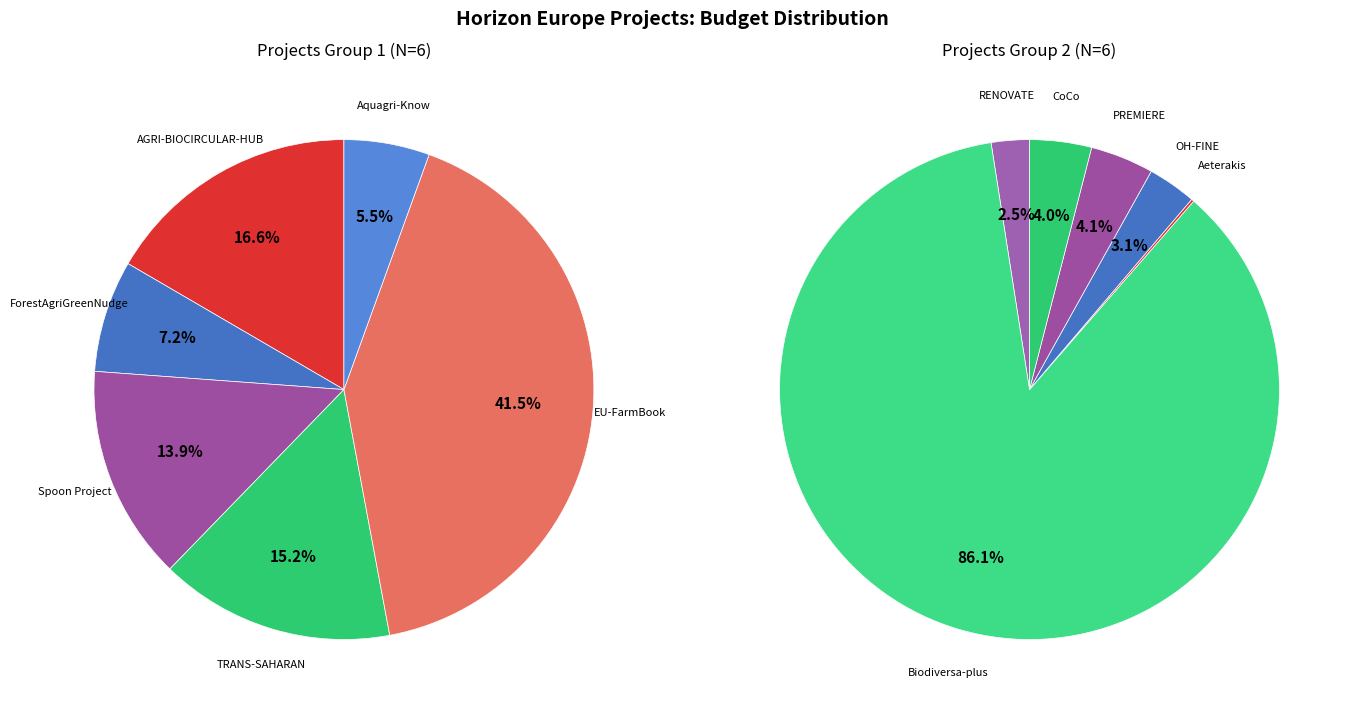

Count the number of slices in the pie.

12